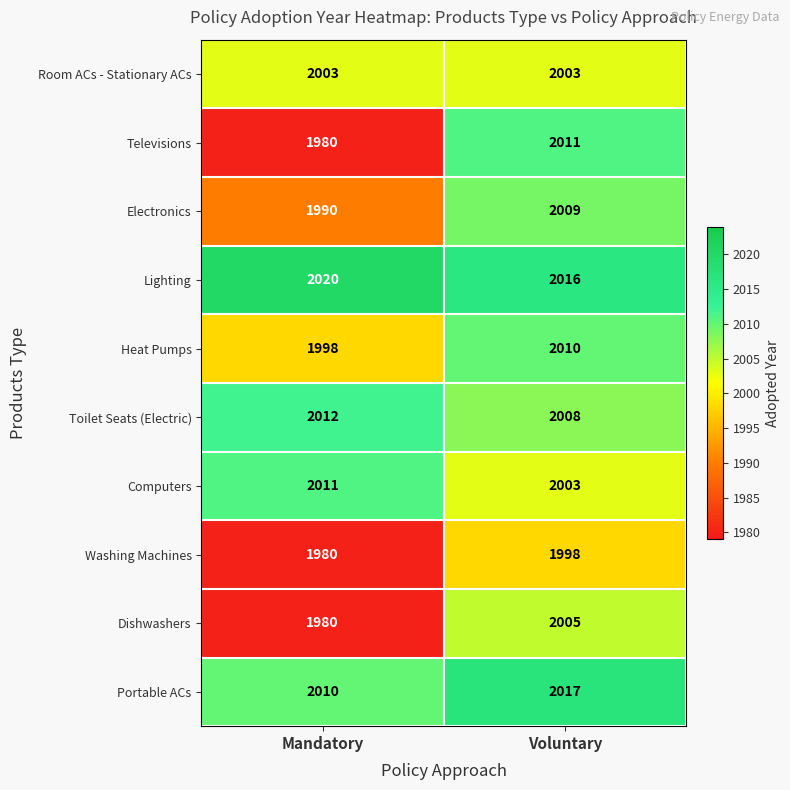

What is the total value across all series at Voluntary?

20080